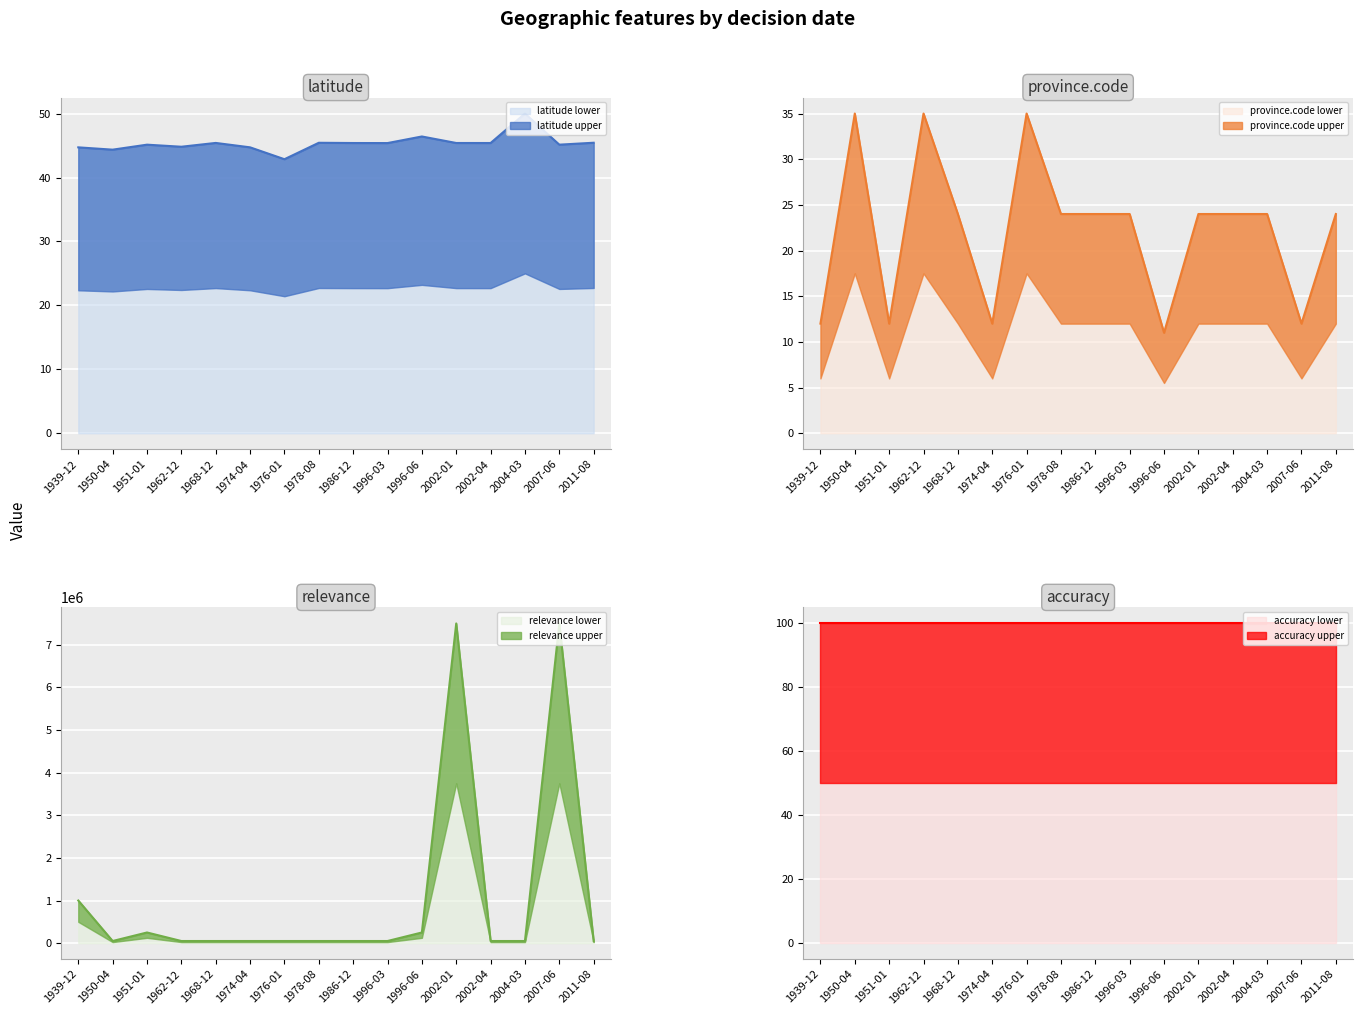

True or false: relevance line and accuracy line cross at least once.

False